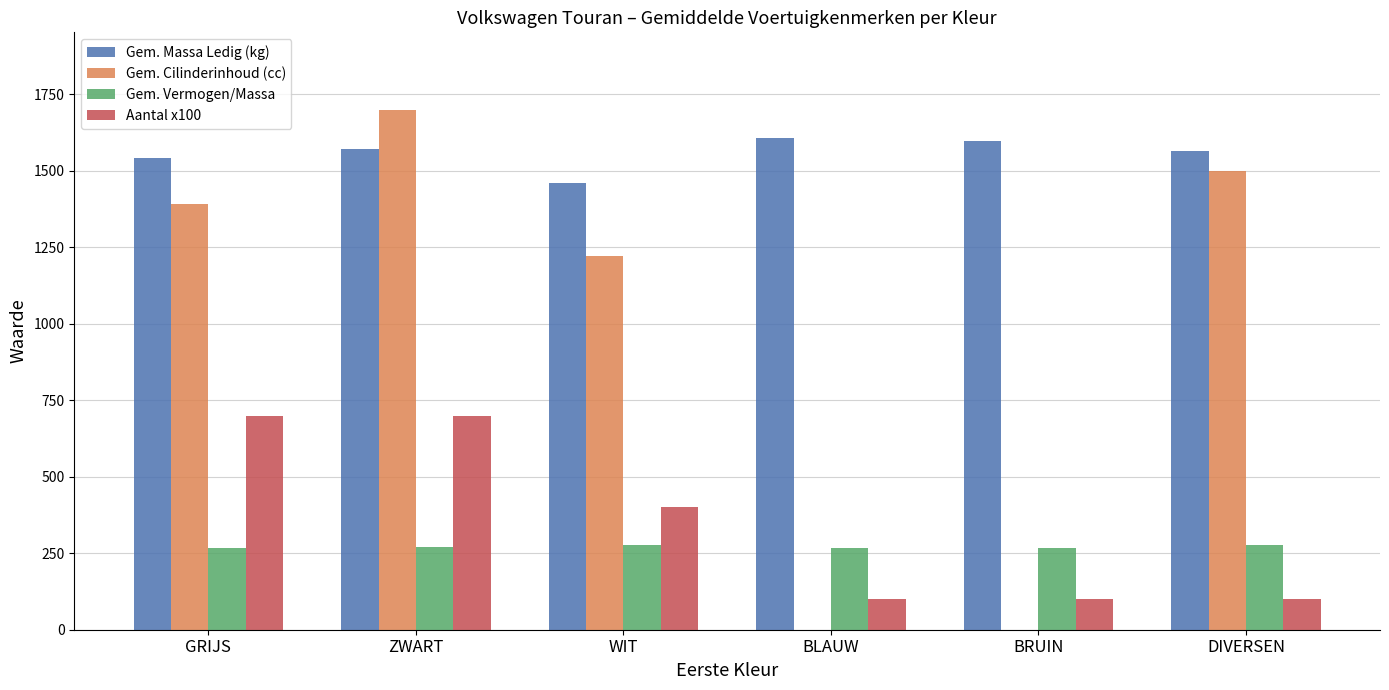

Which category has the highest value across all series?

ZWART